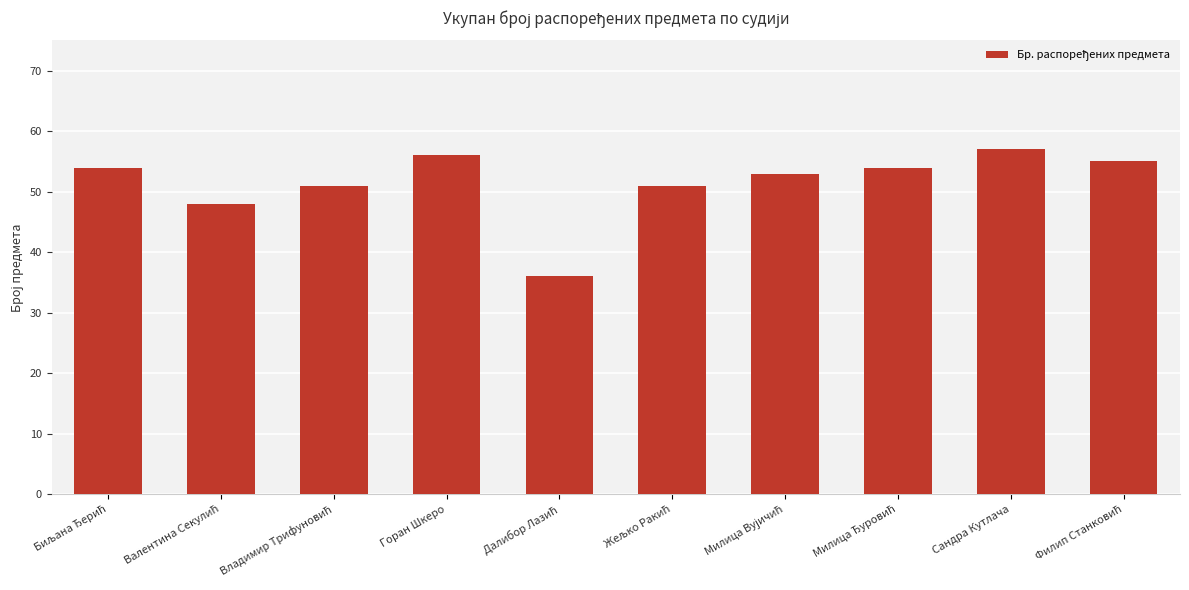

True or false: the data shows 88 at Сандра Кутлача.

False